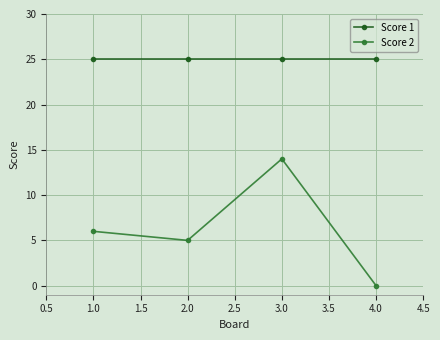

Reading right to left, list all the values displayed in this chart.

Score 1: 4.0=25	3.0=25	2.0=25	1.0=25
Score 2: 4.0=0	3.0=14	2.0=5	1.0=6